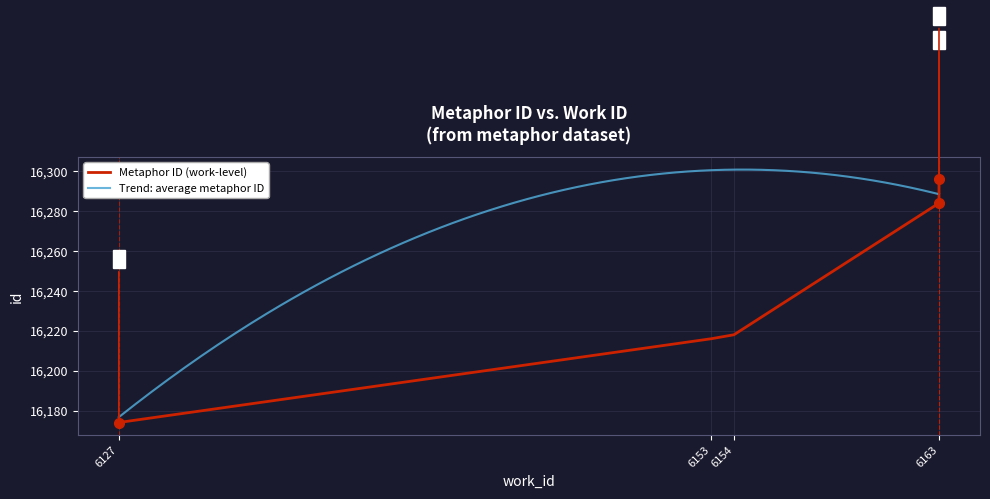

List the labels in order of value, smallest first.

6127, 6153, 6154, 6163, 6163, 6163, 6163, 6163, 6163, 6163